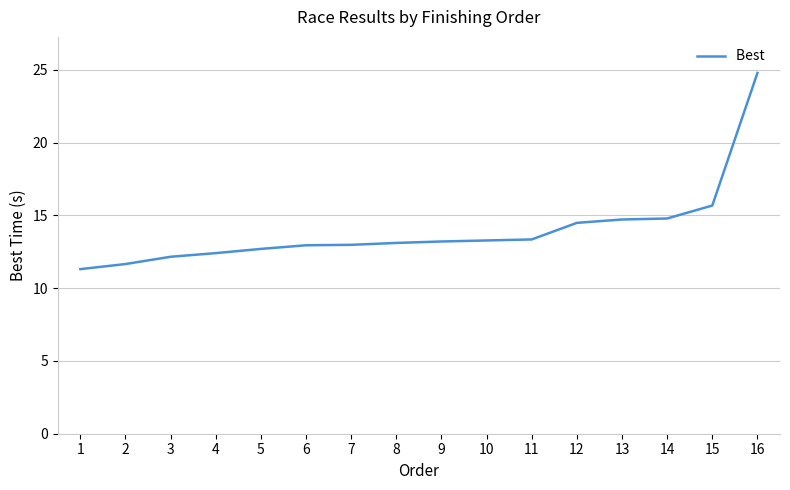

Read the value at 4.

12.4